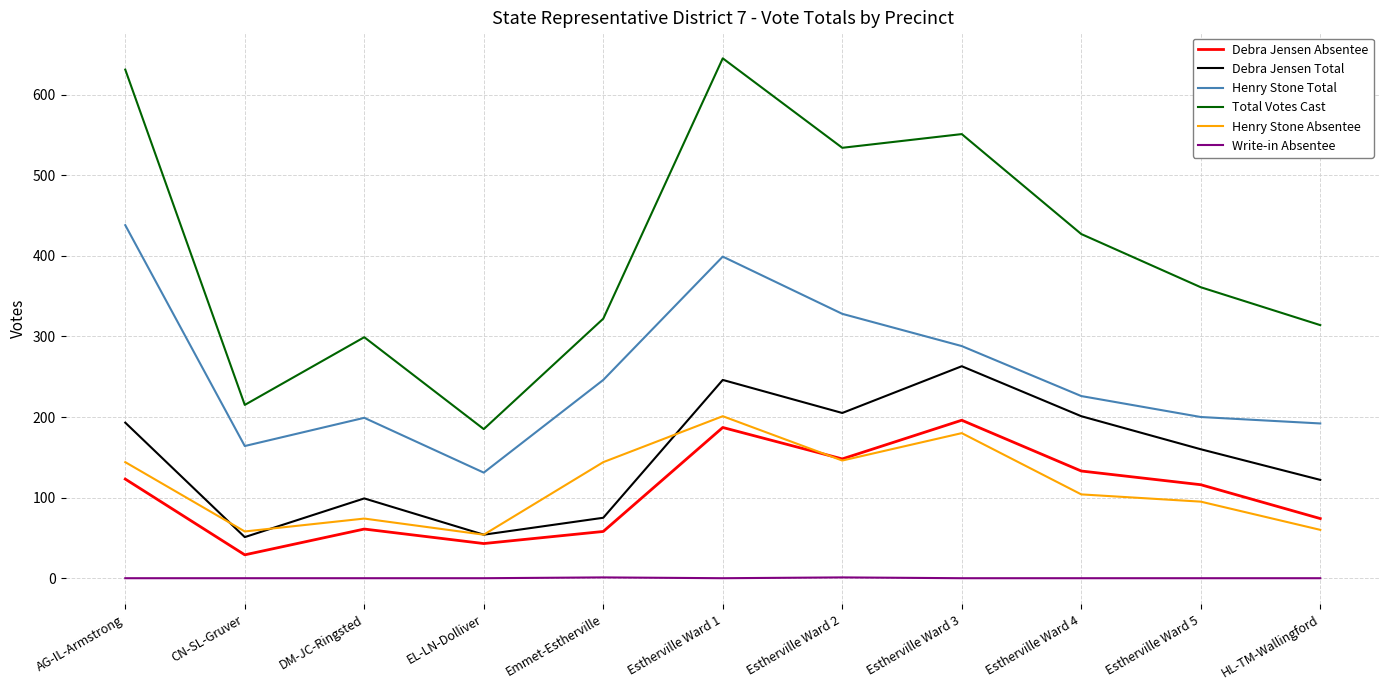

What is the spread (max minus min) of values at EL-LN-Dolliver?

185